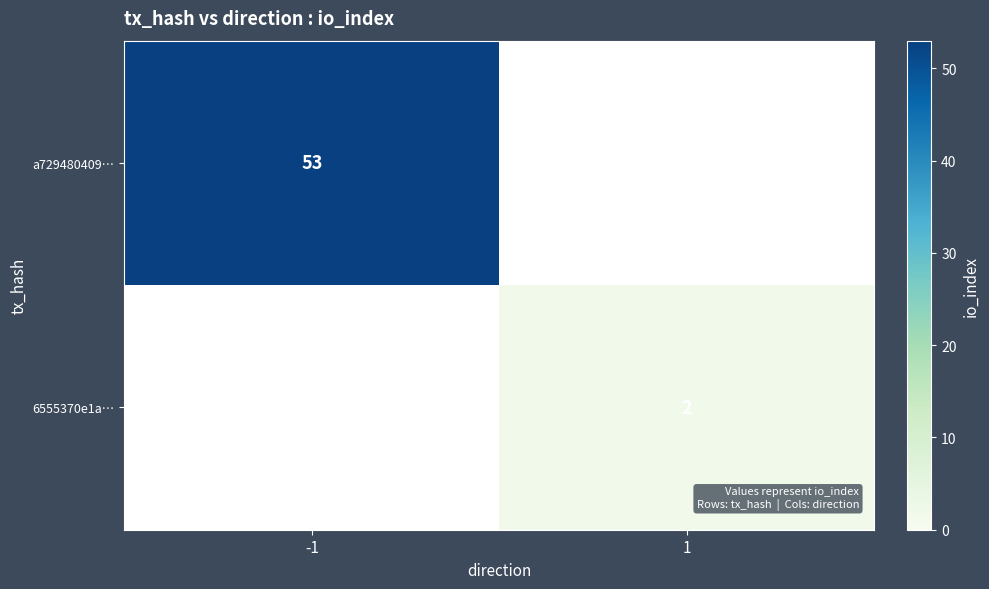

At how many categories does at least one series exceed 42?

1